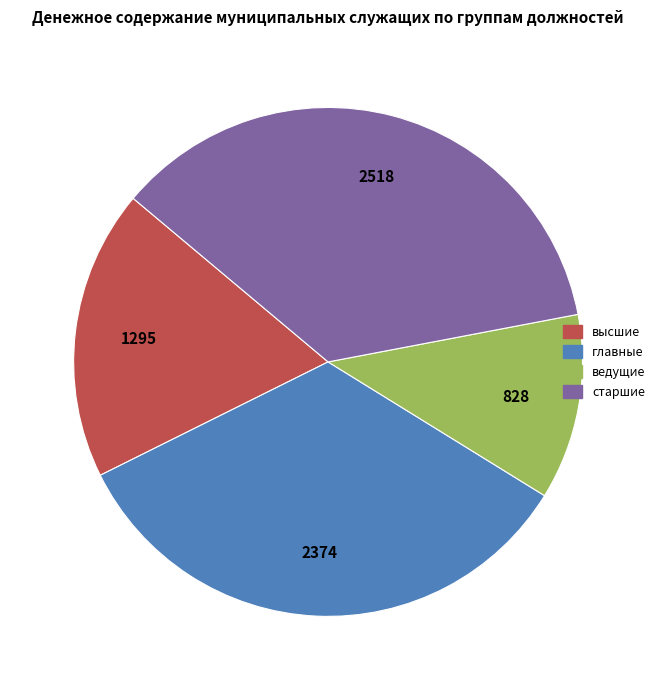

To the nearest percent, what percentage of the pie is ведущие?

12%